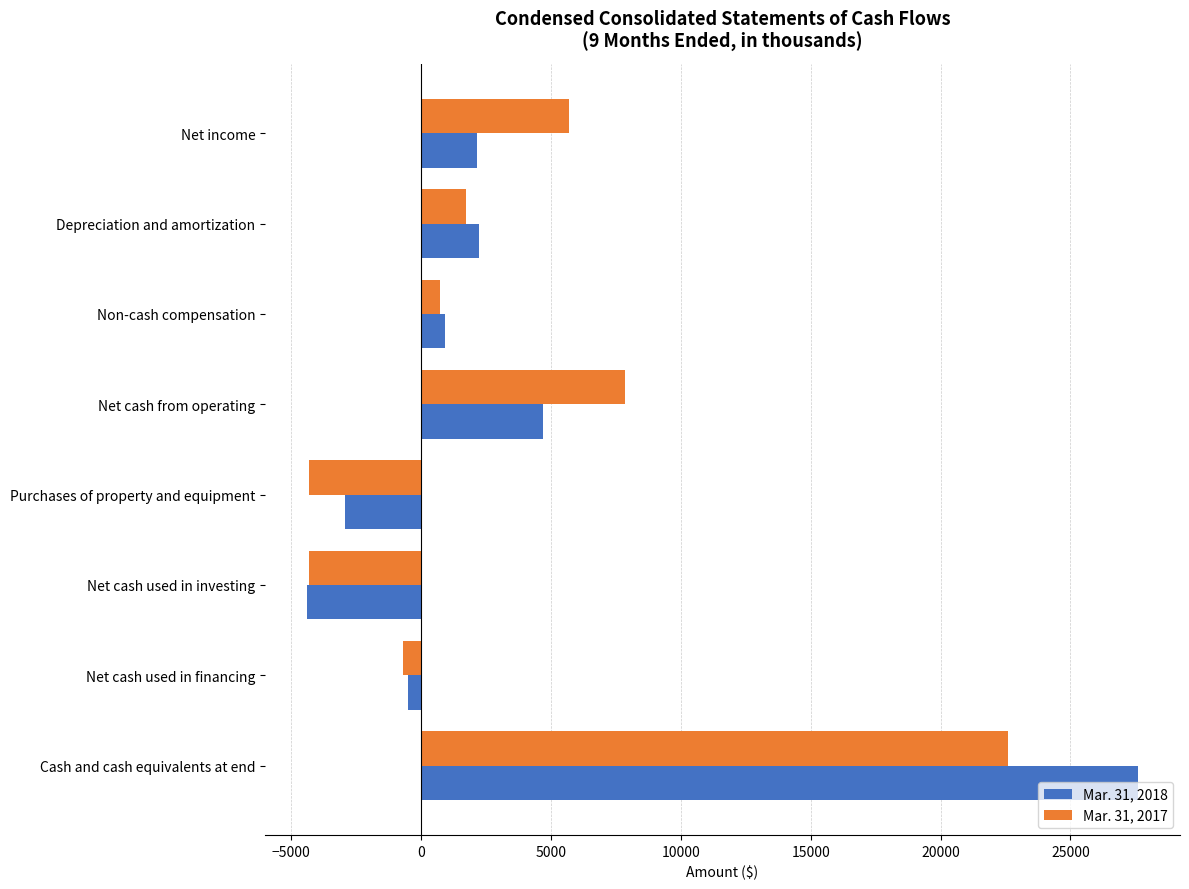

What is the maximum value shown in the chart?

27618